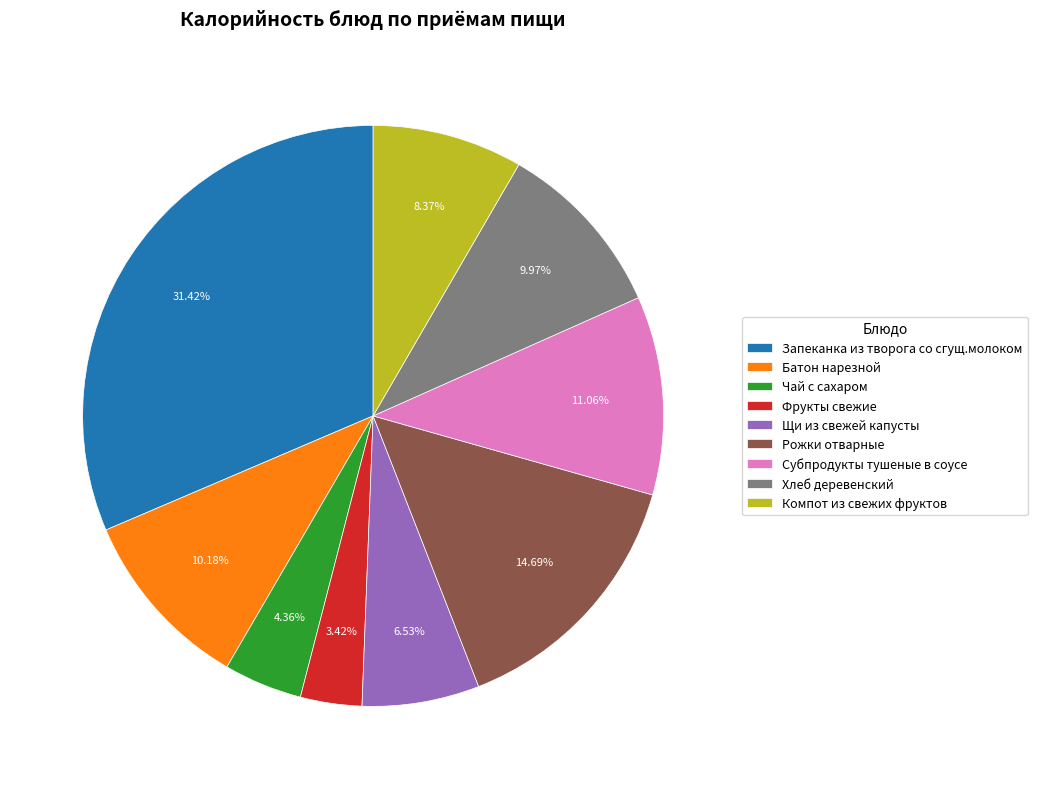

Is there any slice that represents more than half of the pie?

No